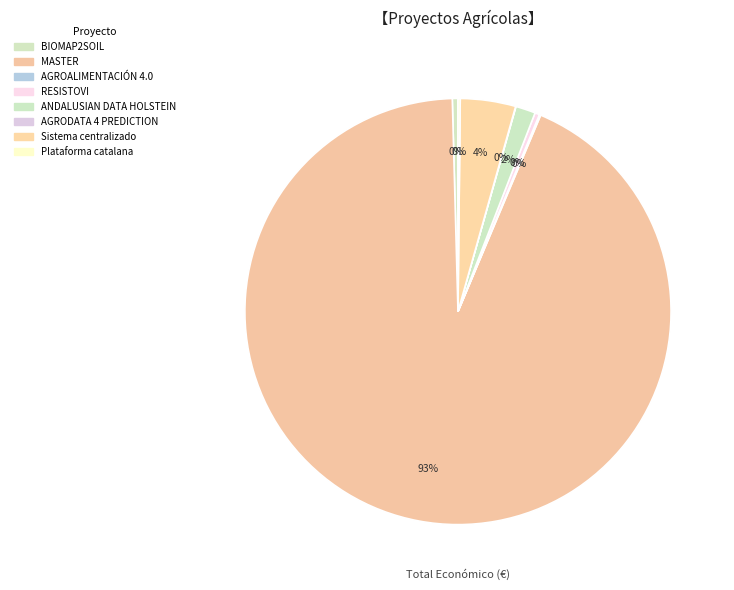

What percentage is NOT represented by Sistema centralizado?

95.8%